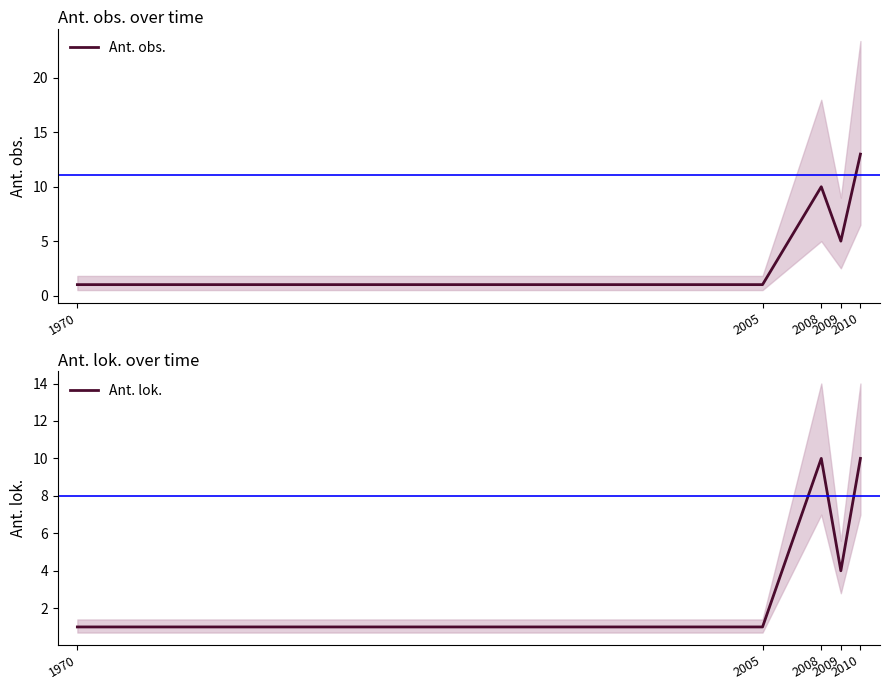

Which label corresponds to the largest value in the chart?

2010